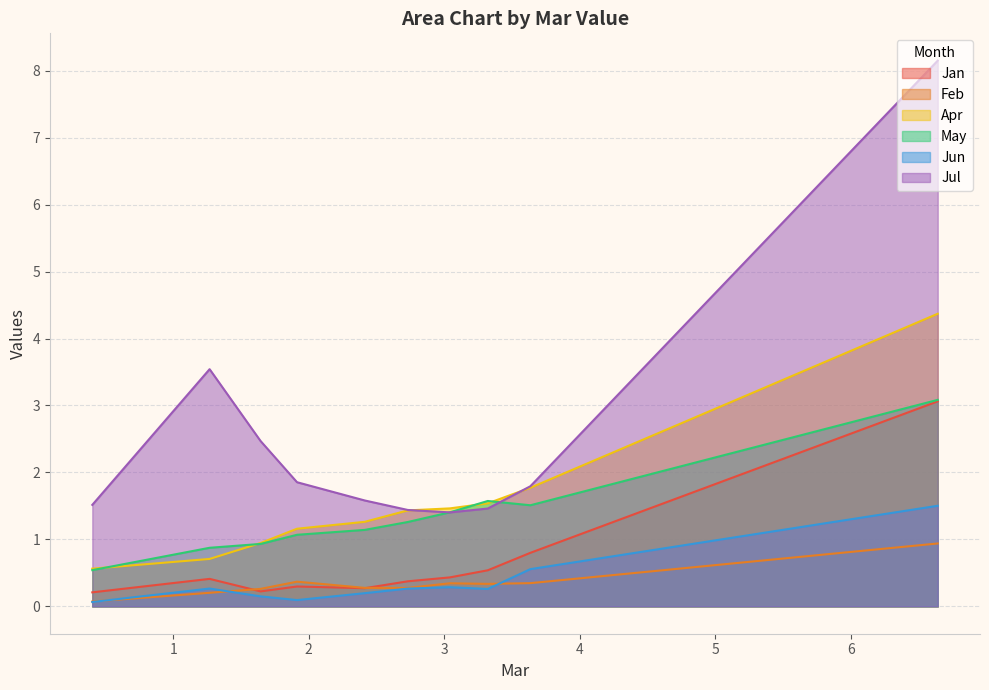

What is the difference between the Jul values at pct35 and pct75?

1.1